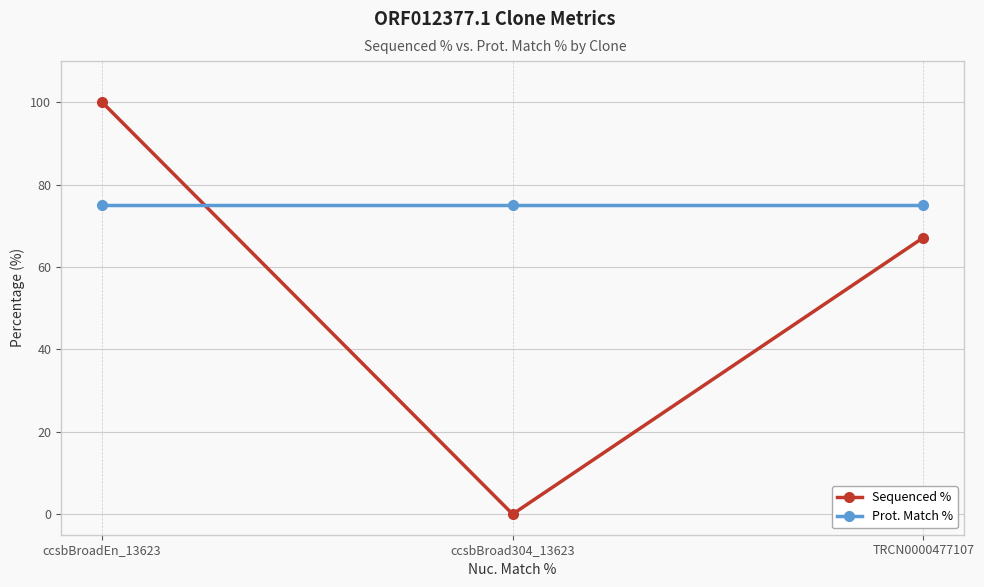

What is the average value of the Sequenced % series?

55.7